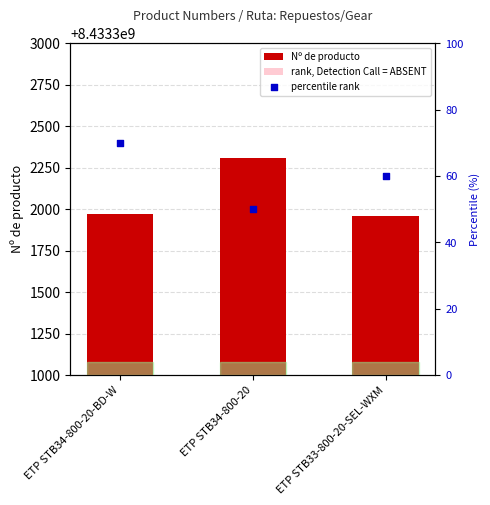

Which series contains the highest Y value?

Nº de producto